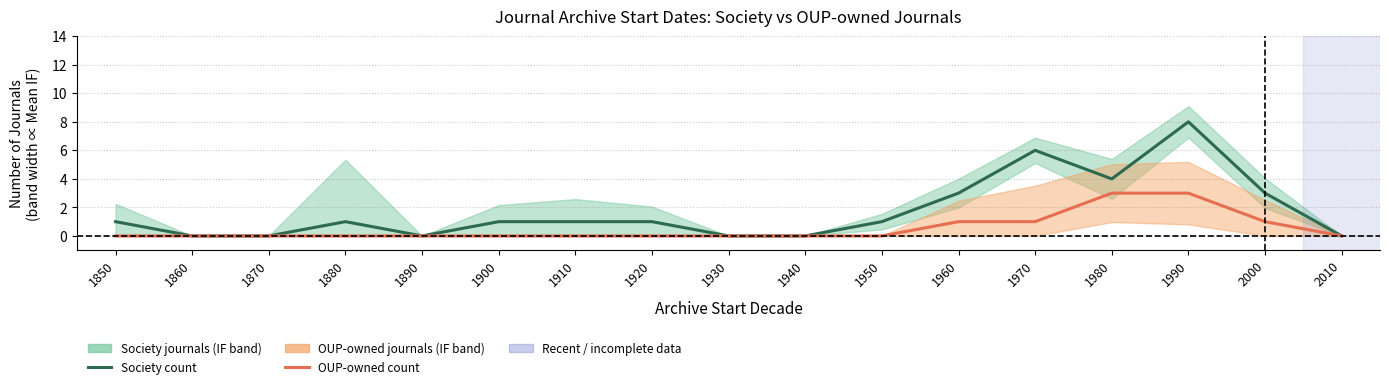

Which category has the highest value in the Society journals (count) series?

1990